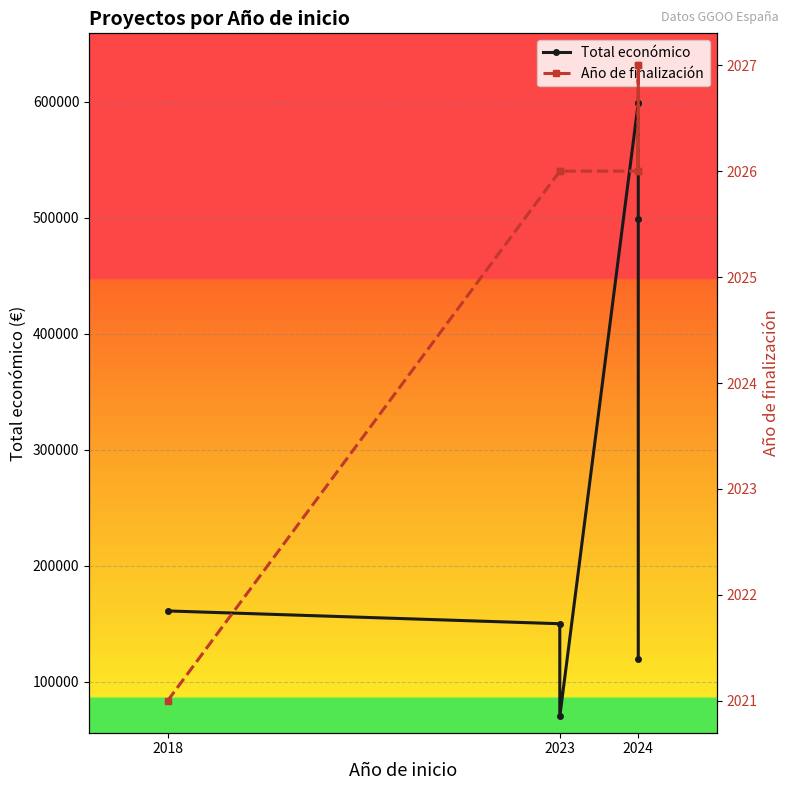

Does the chart display data point markers on the line(s)?

Yes